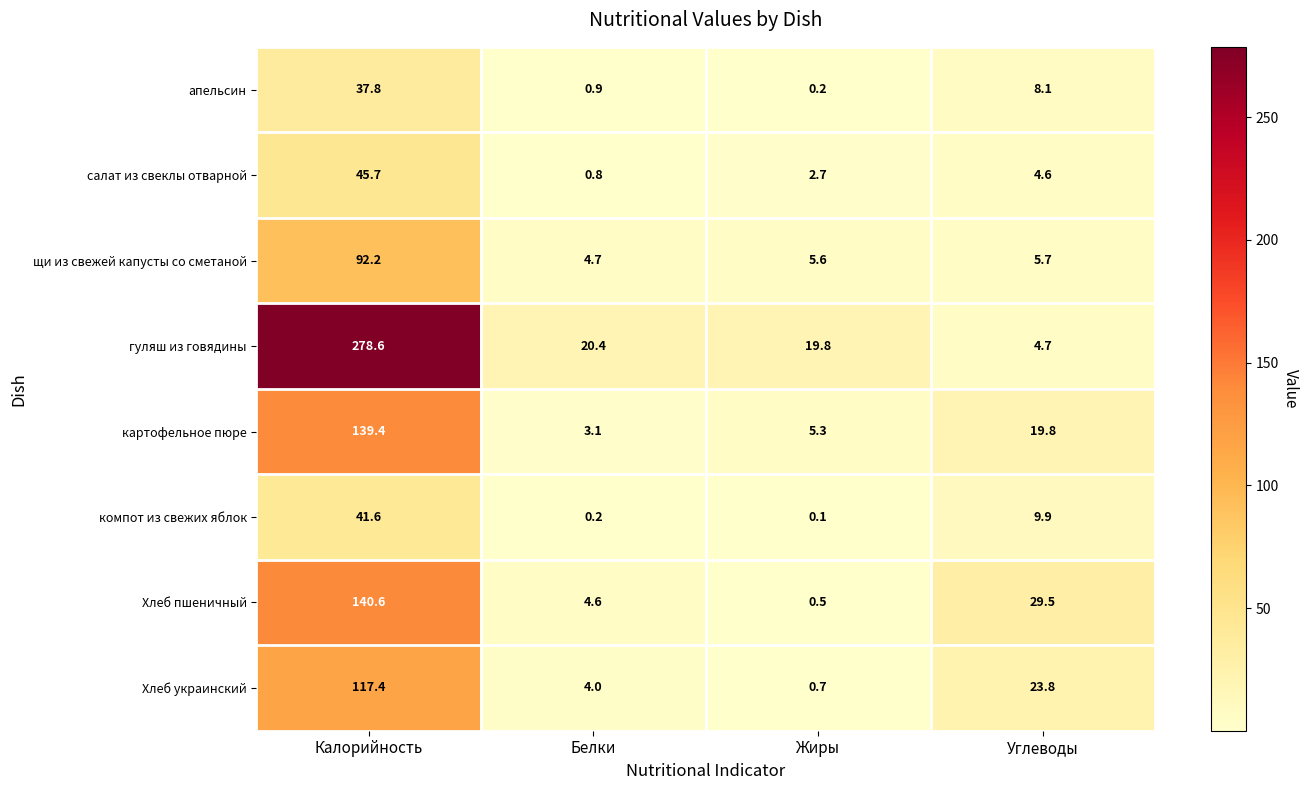

What is the maximum value for салат из свеклы отварной?

45.7